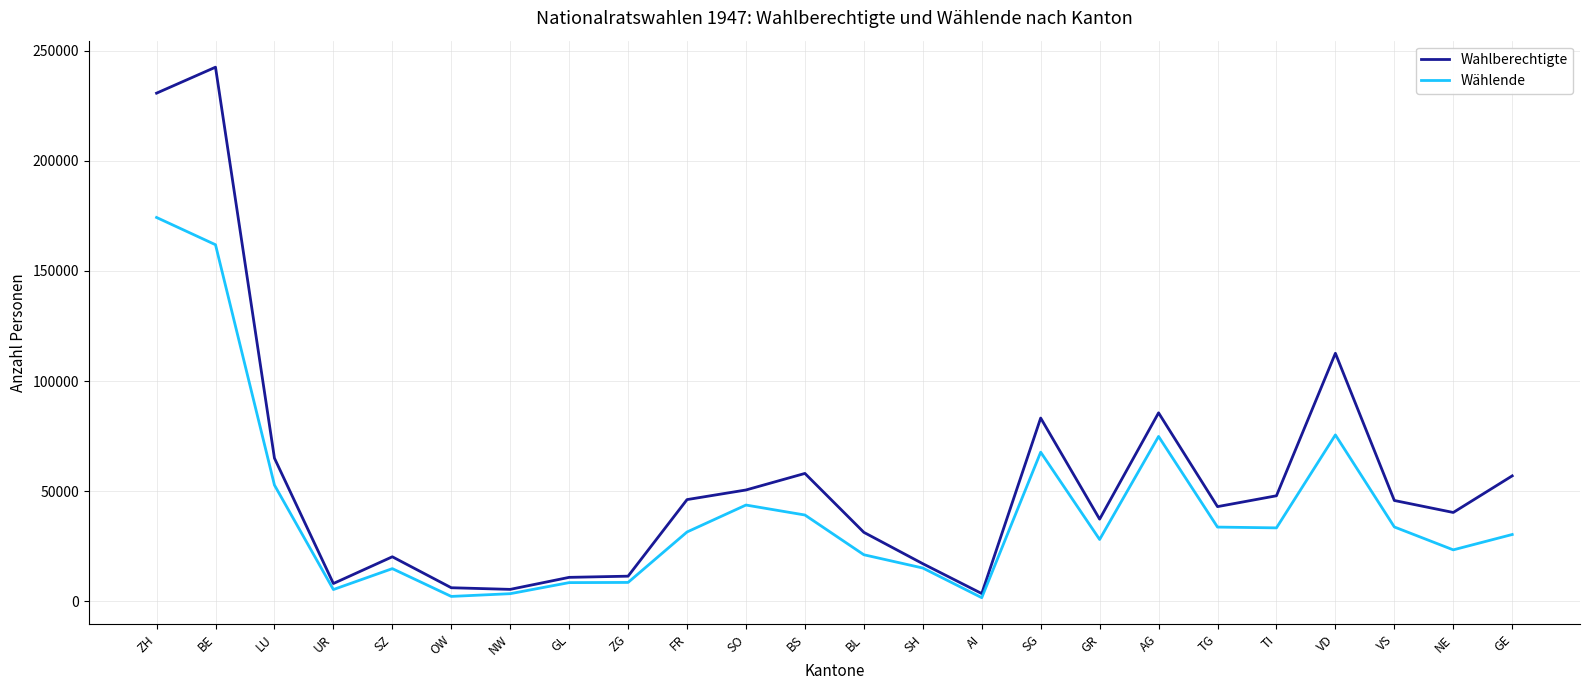

At how many categories does at least one series exceed 182598?

2